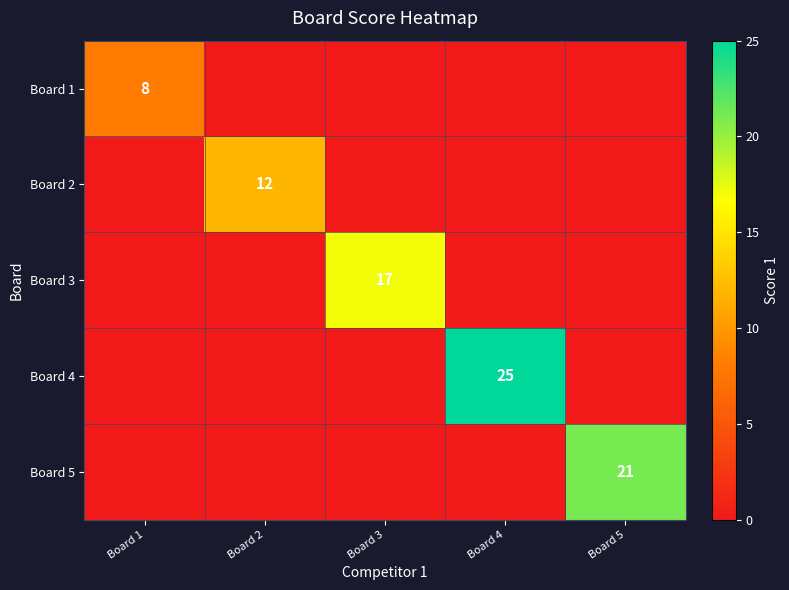

Is it true that Board 4 equals 25 at Board 4?

True